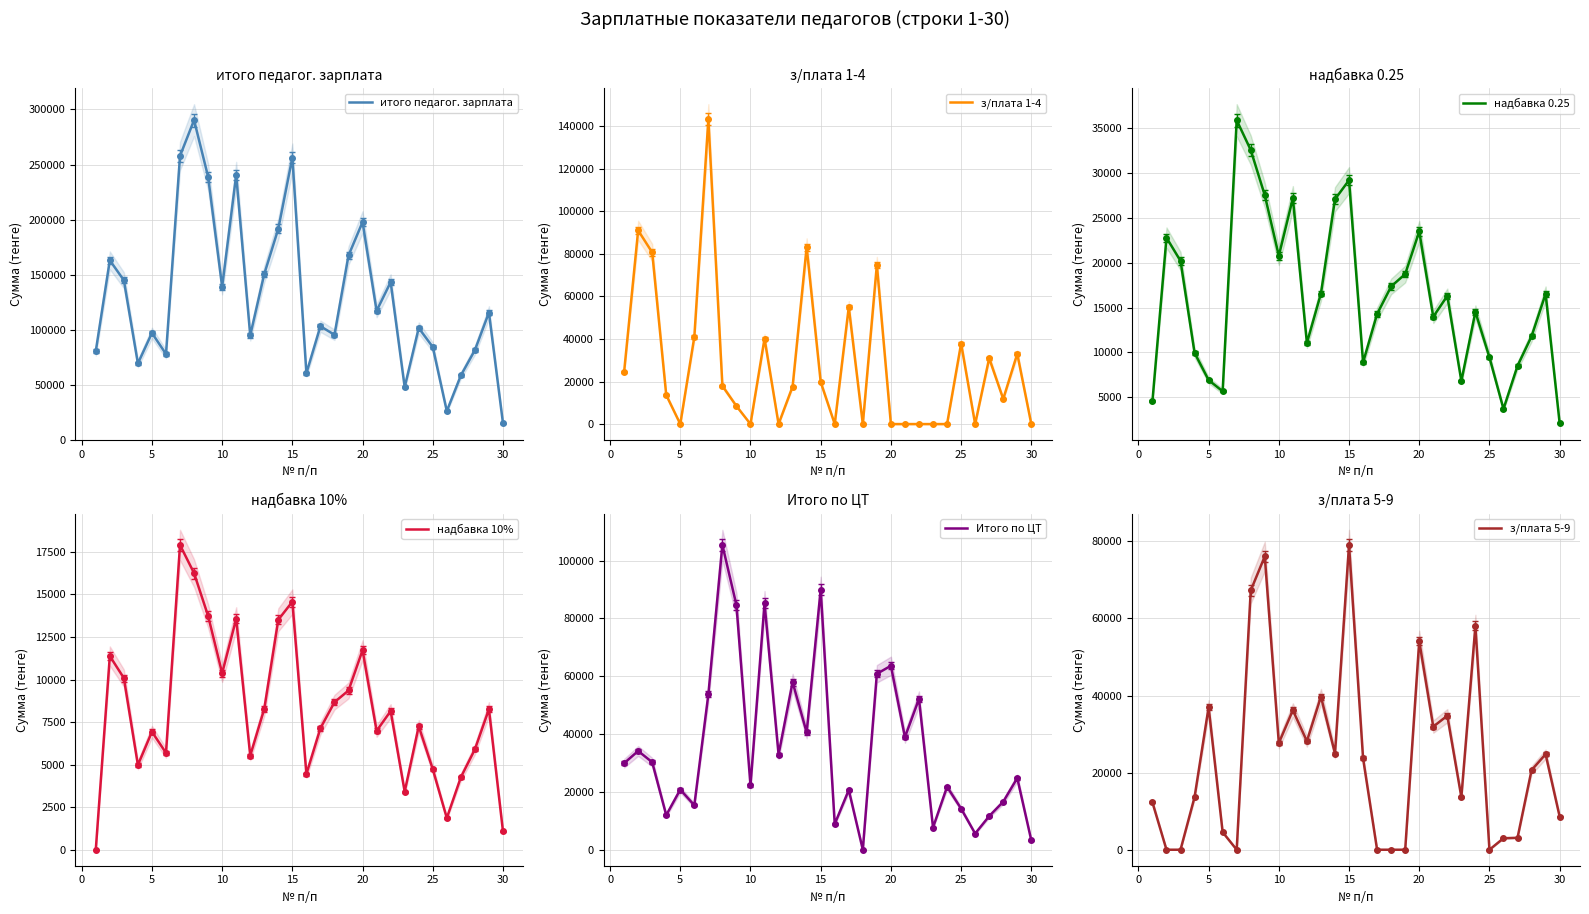

How many lines are shown in the chart?

6